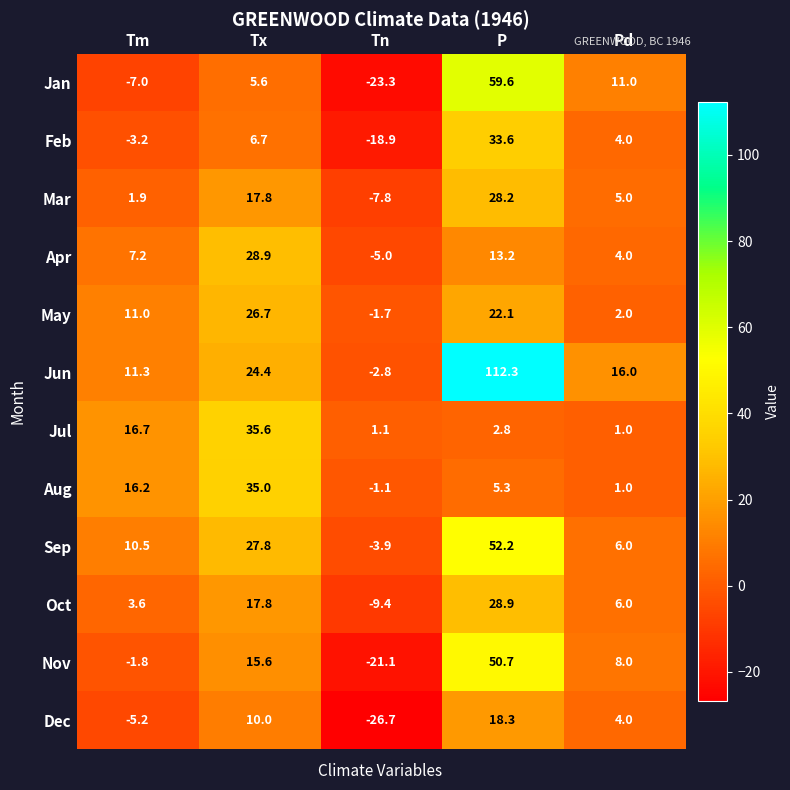

What is the smallest value displayed?

-26.7